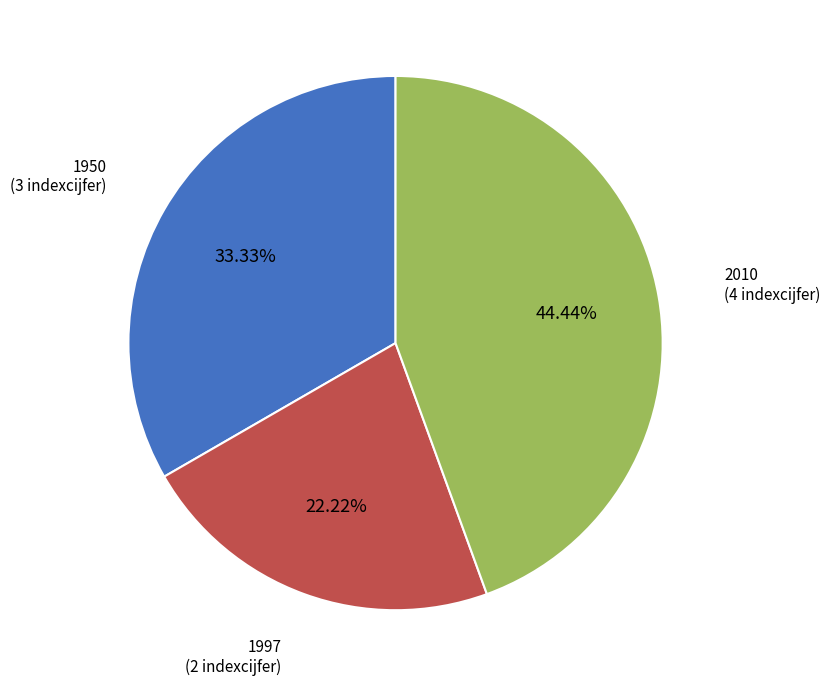

How many segments does this pie chart have?

3